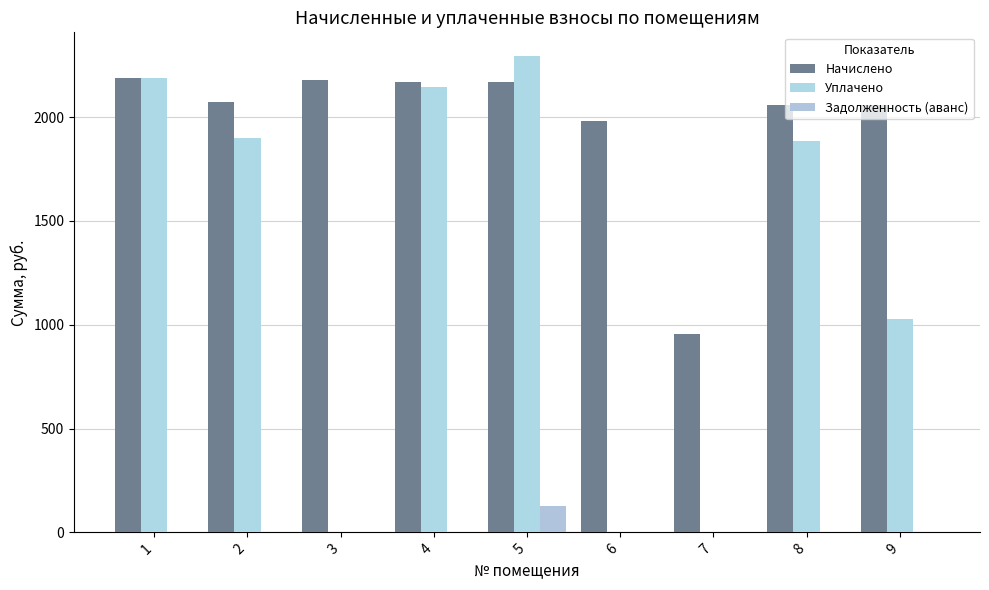

How many groups of bars are there?

9